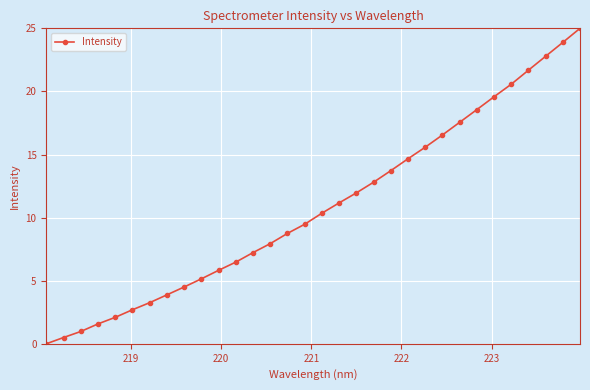

How many data points are less than 10?

16